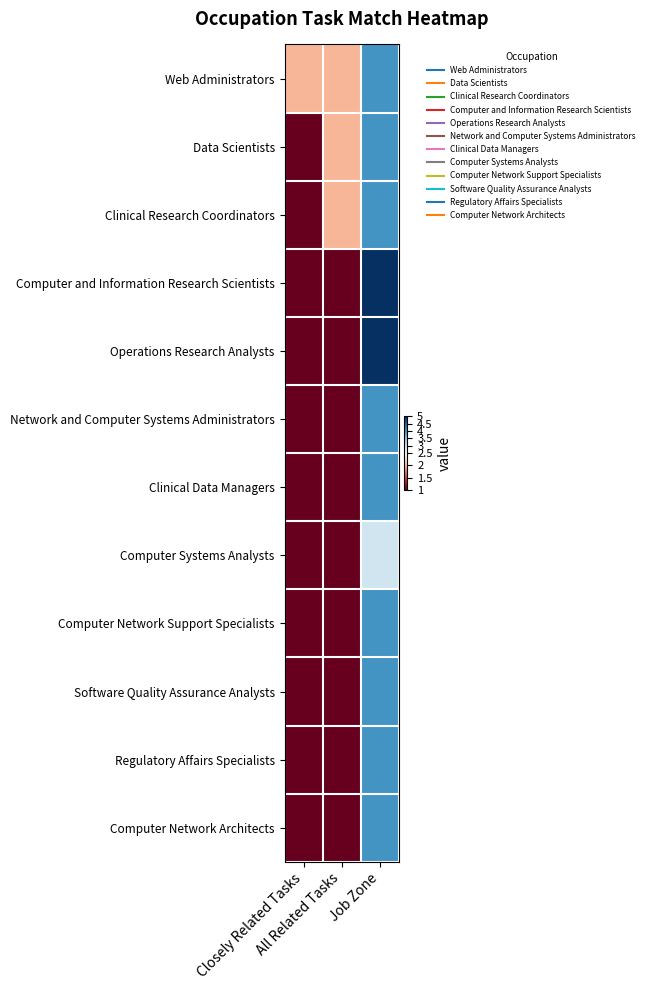

Which series has the largest total across all categories?

Web Administrators